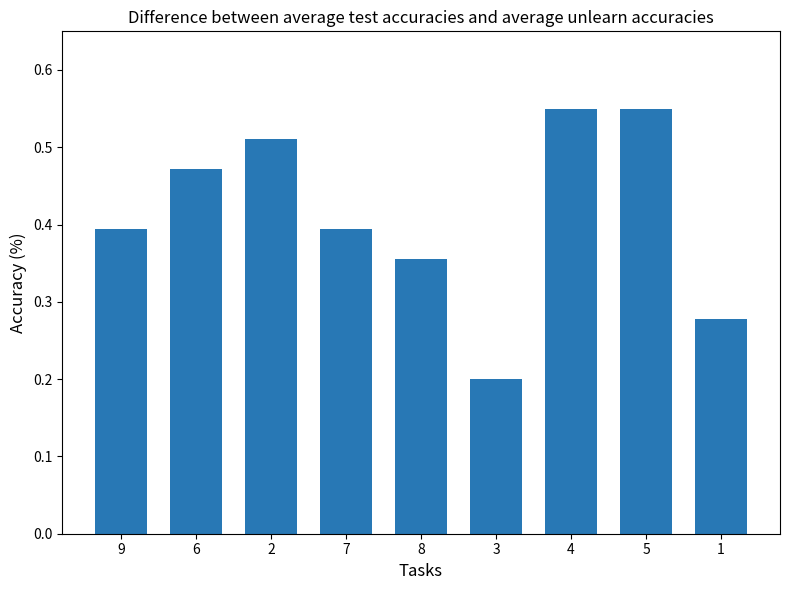

Is it true that the value at 3 is 0.3?

False